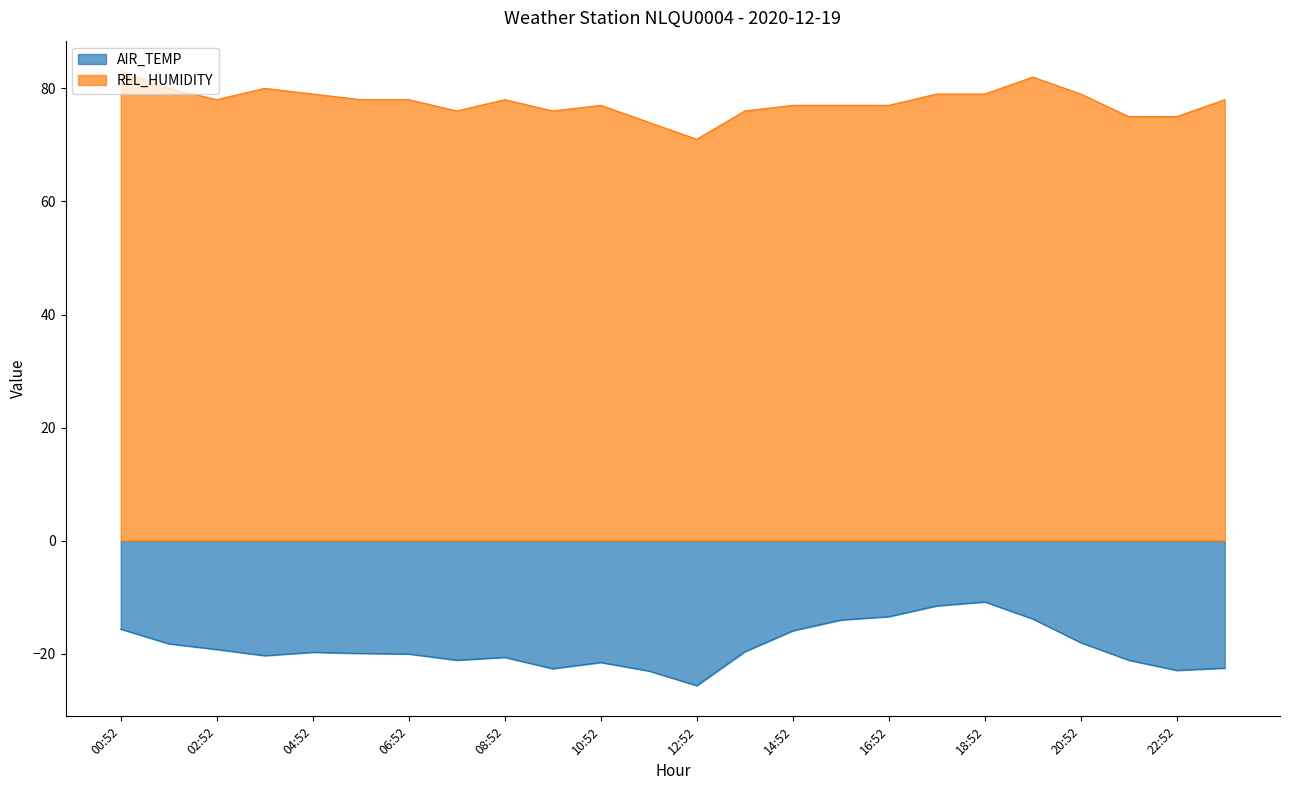

True or false: AIR_TEMP and REL_HUMIDITY cross at least once.

False